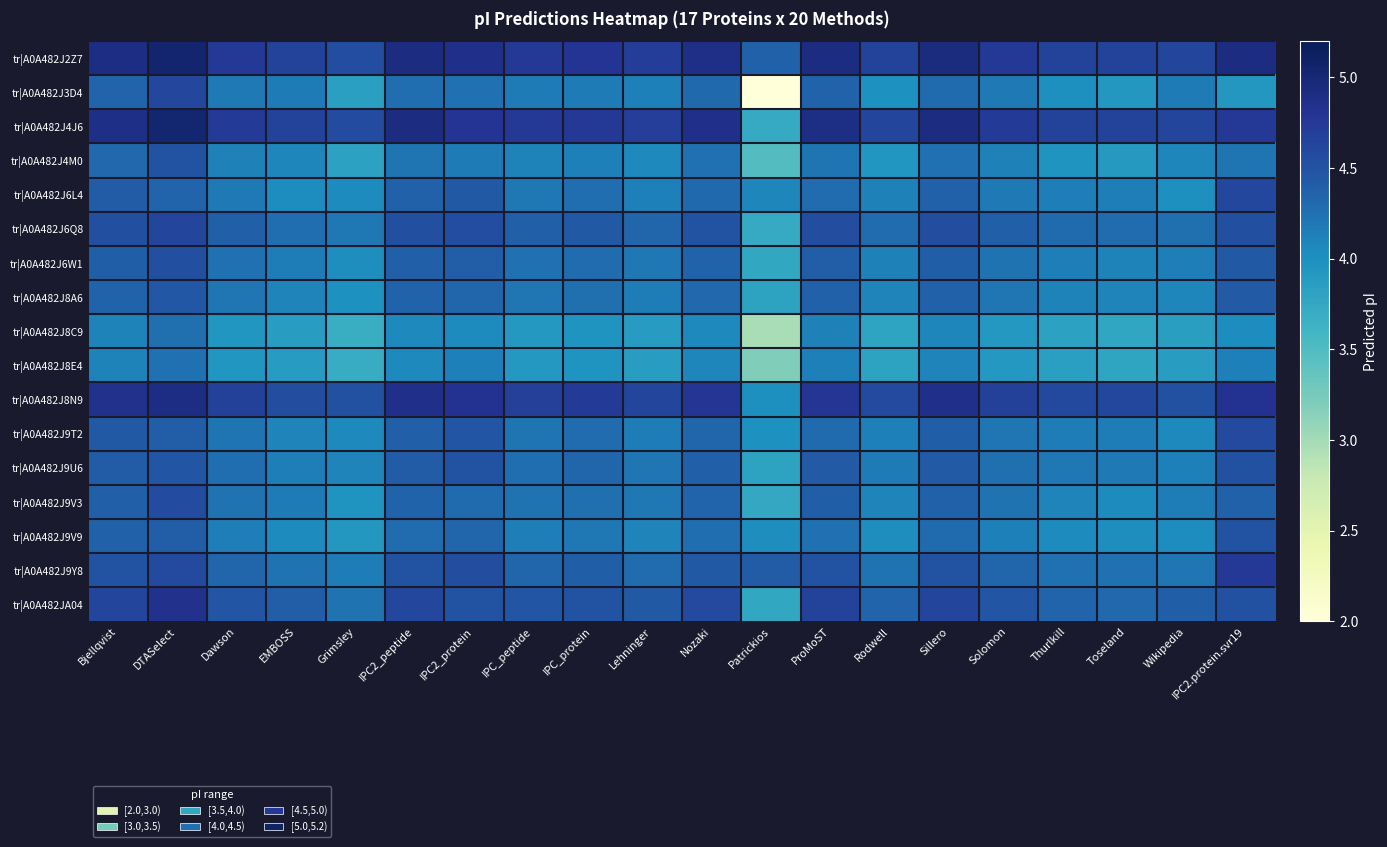

At Grimsley, list the series in order from largest to smallest.

tr|A0A482J4J6, tr|A0A482J2Z7, tr|A0A482J8N9, tr|A0A482JA04, tr|A0A482J6Q8, tr|A0A482J9Y8, tr|A0A482J9U6, tr|A0A482J9T2, tr|A0A482J6L4, tr|A0A482J6W1, tr|A0A482J8A6, tr|A0A482J9V3, tr|A0A482J9V9, tr|A0A482J3D4, tr|A0A482J4M0, tr|A0A482J8E4, tr|A0A482J8C9